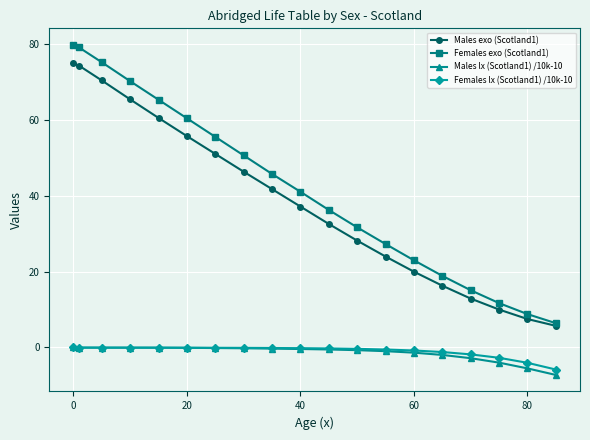

What is the smallest value displayed?

-7.3